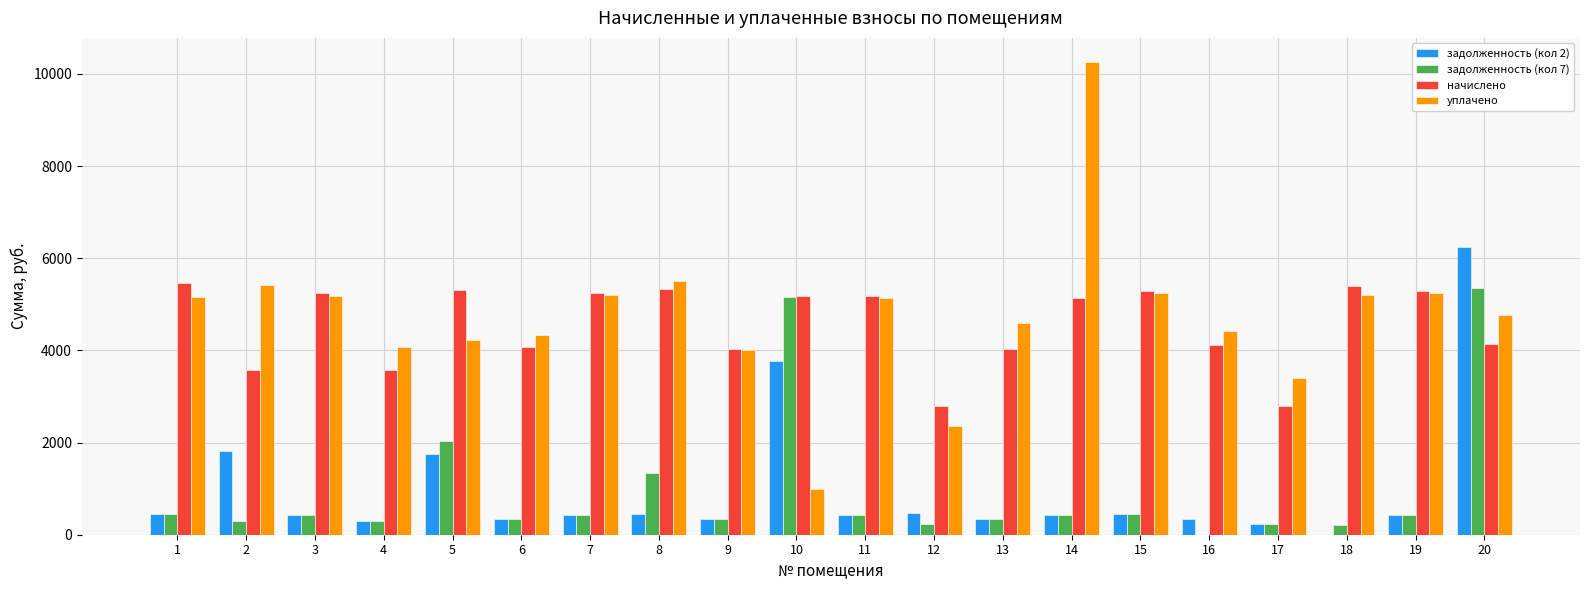

At which category is the sum across all series the highest?

20